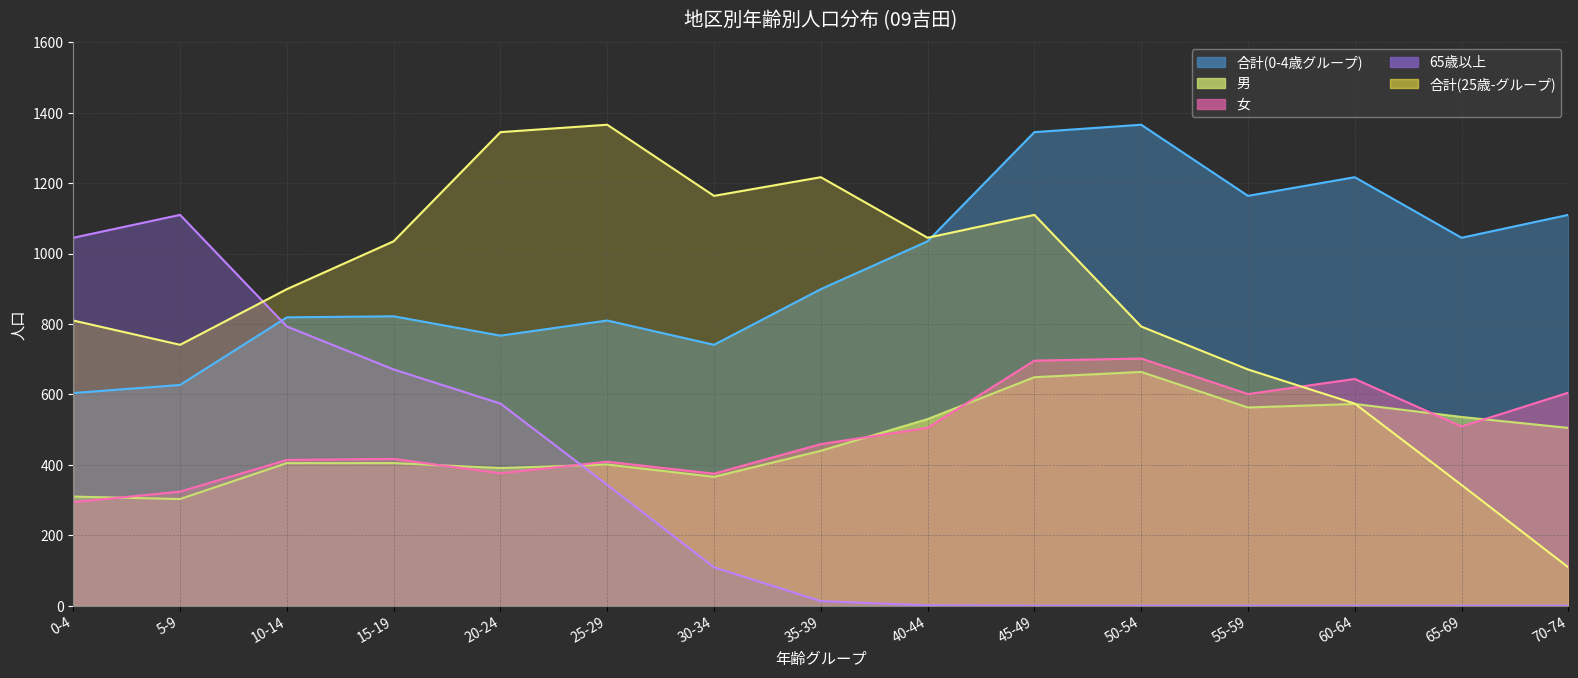

Reading right to left, transcribe all the data shown in this chart.

0-4歳: 70-74=1110	65-69=1045	60-64=1217	55-59=1164	50-54=1366	45-49=1345	40-44=1035	35-39=899	30-34=741	25-29=810	20-24=767	15-19=822	10-14=819	5-9=627	0-4=604
男: 70-74=505	65-69=536	60-64=573	55-59=563	50-54=664	45-49=649	40-44=530	35-39=440	30-34=366	25-29=401	20-24=391	15-19=405	10-14=405	5-9=303	0-4=310
女: 70-74=605	65-69=509	60-64=644	55-59=601	50-54=702	45-49=696	40-44=505	35-39=459	30-34=375	25-29=409	20-24=376	15-19=417	10-14=414	5-9=324	0-4=294
合計(25-): 70-74=109	65-69=343	60-64=574	55-59=671	50-54=793	45-49=1110	40-44=1045	35-39=1217	30-34=1164	25-29=1366	20-24=1345	15-19=1035	10-14=899	5-9=741	0-4=810
65歳以上: 70-74=0	65-69=0	60-64=0	55-59=0	50-54=0	45-49=0	40-44=1	35-39=13	30-34=109	25-29=343	20-24=574	15-19=671	10-14=793	5-9=1110	0-4=1045